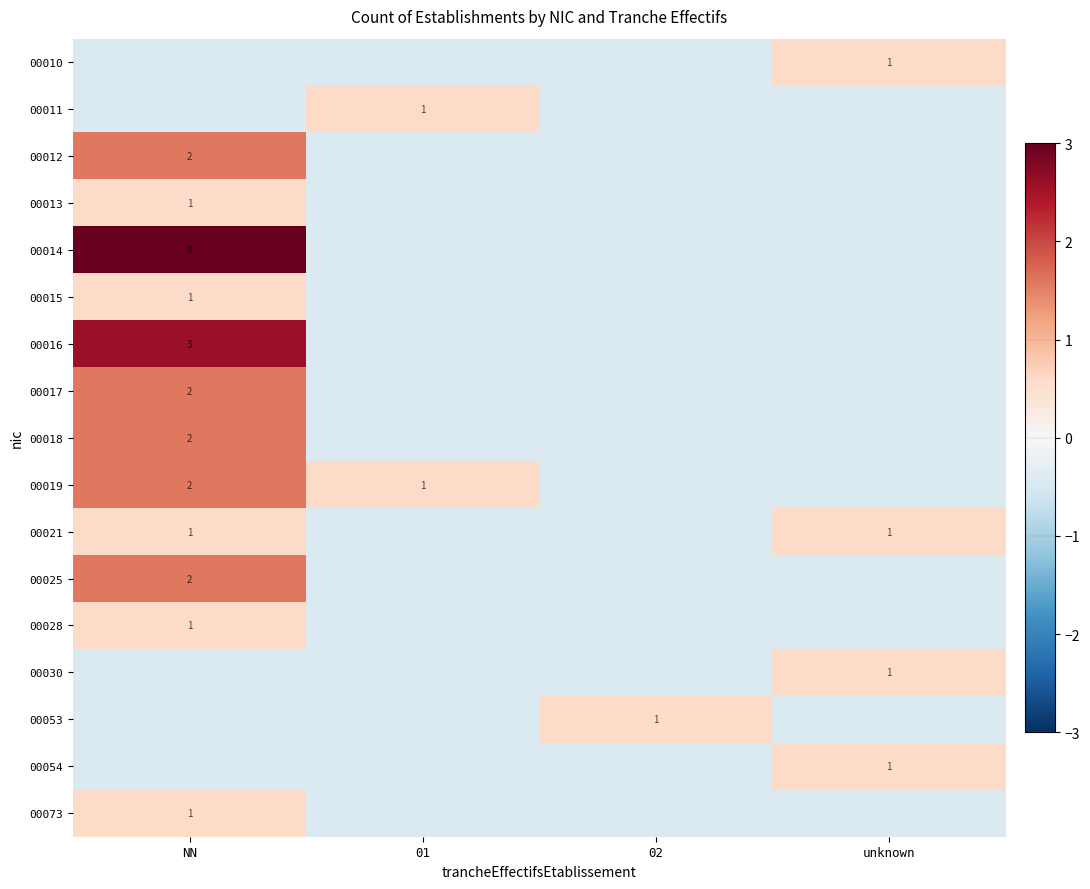

Rank the categories by 00016 value from highest to lowest.

NN, 01, 02, unknown